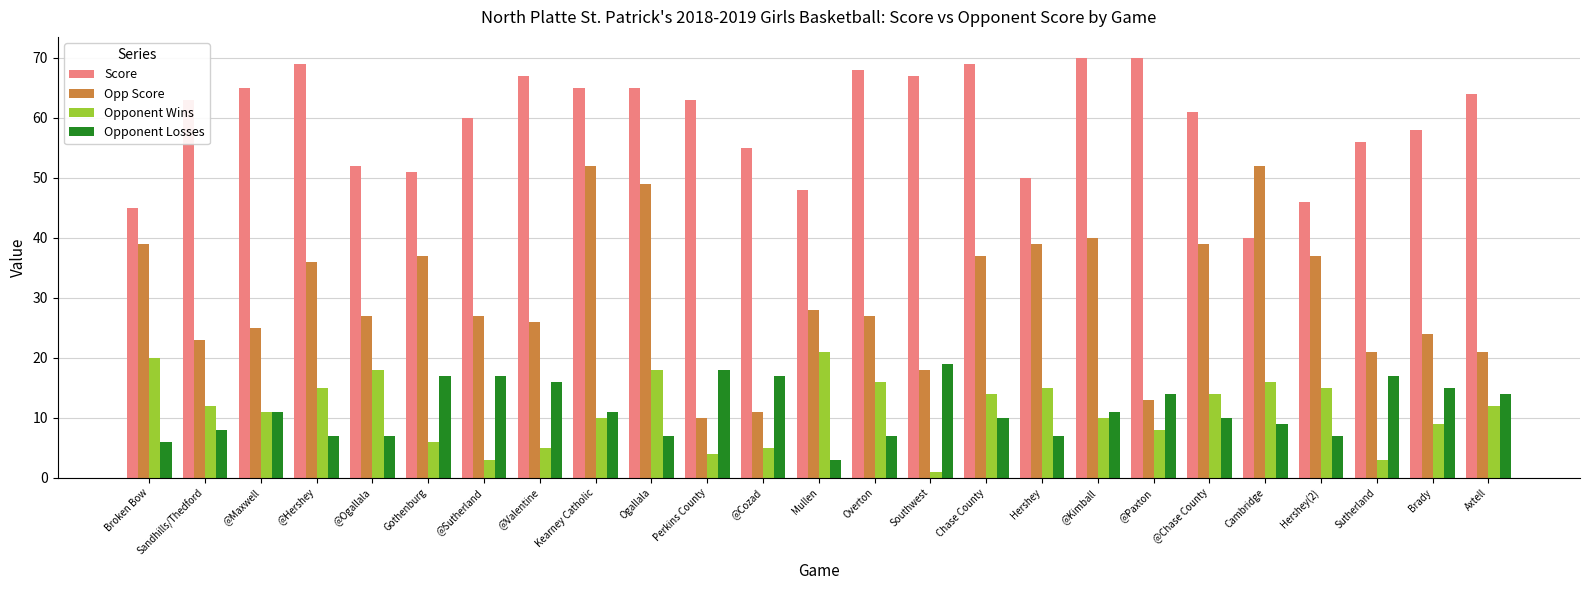

What is the approximate value of Score at Overton, to the nearest 10?

70